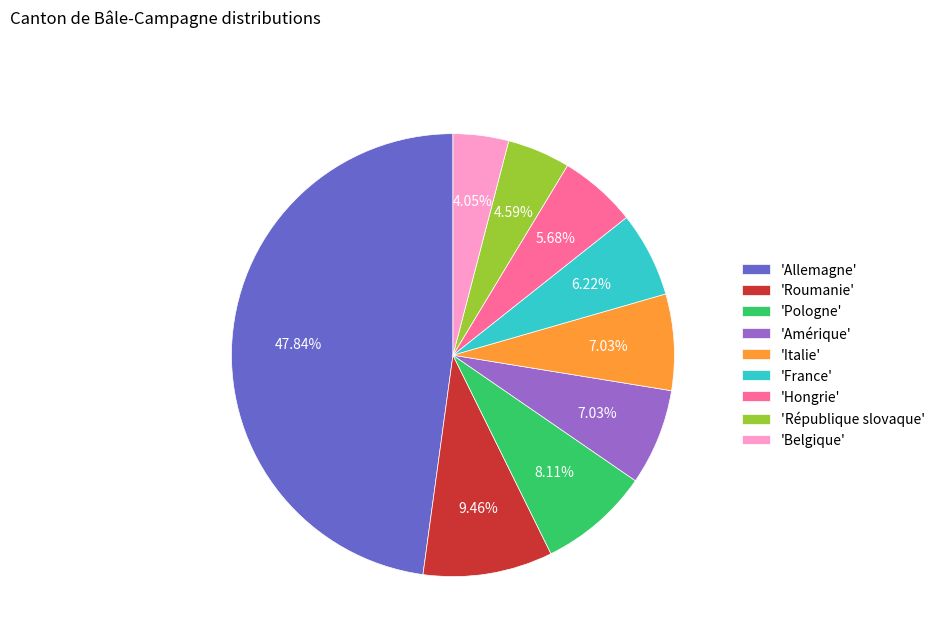

Does 'Pologne' account for over 50% of the chart?

No